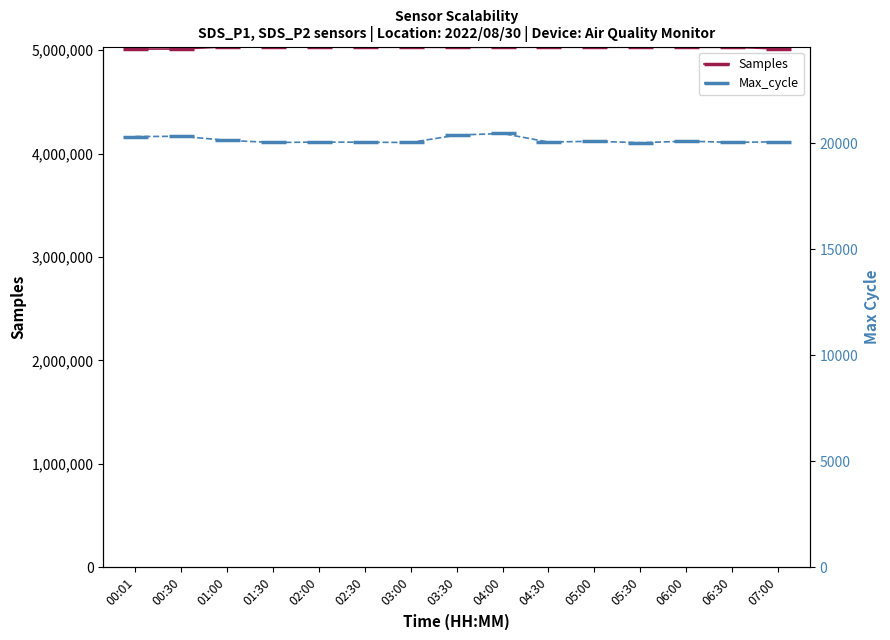

Is it true that Max_cycle equals 7178 at 00:01?

False